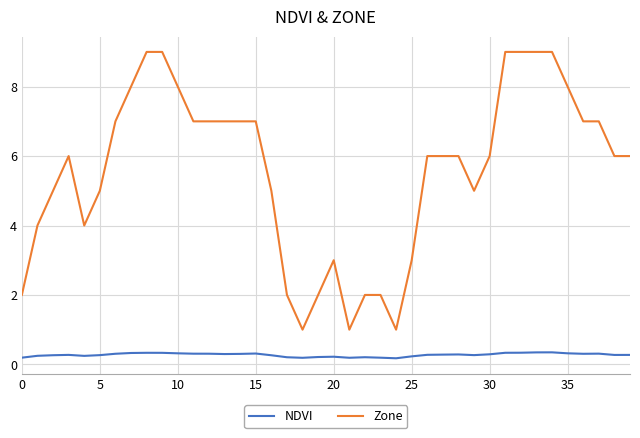

Rank the series by their average value, from lowest to highest.

NDVI, Zone